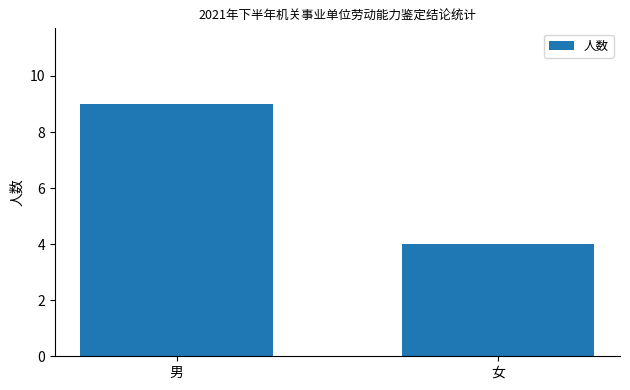

What value does the data have at 男?

9